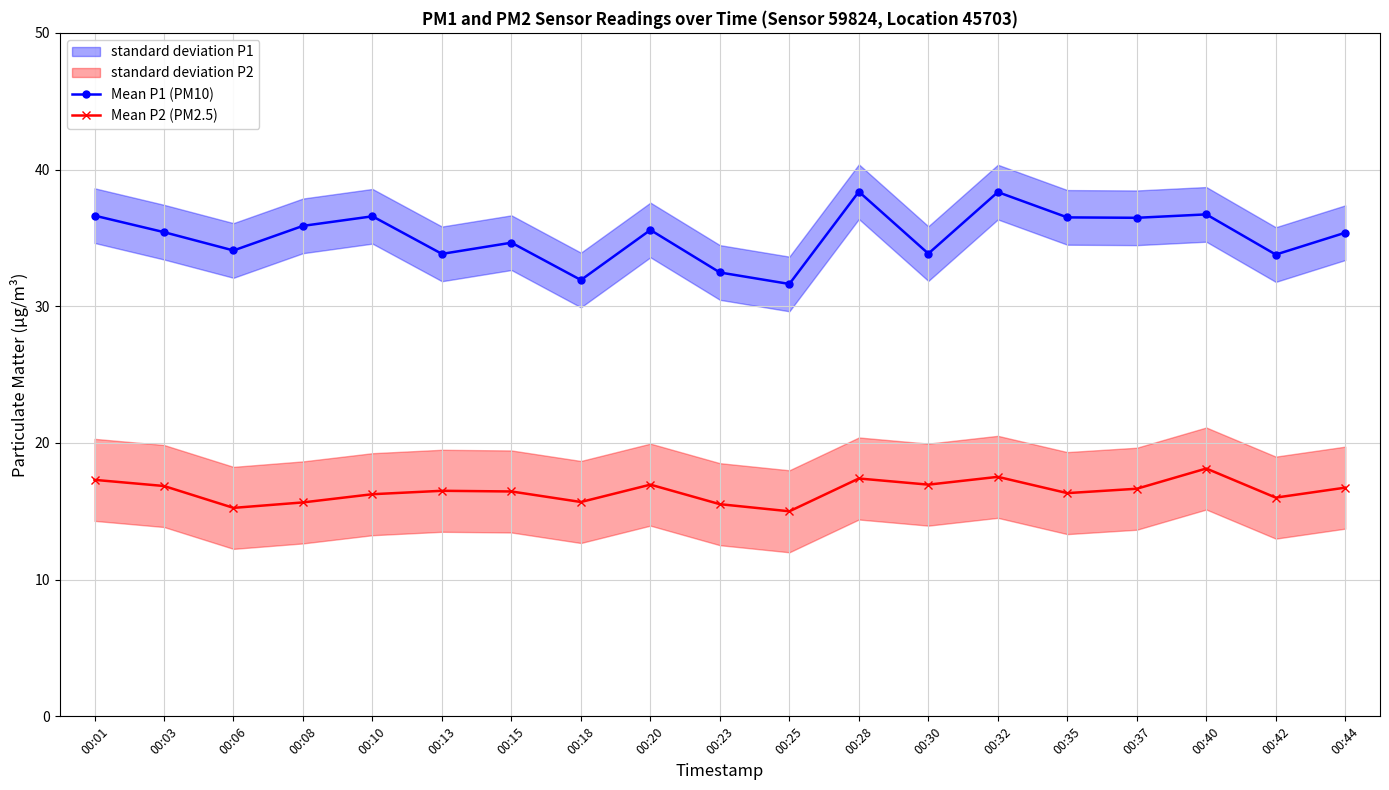

What is the maximum value shown in the chart?

38.4